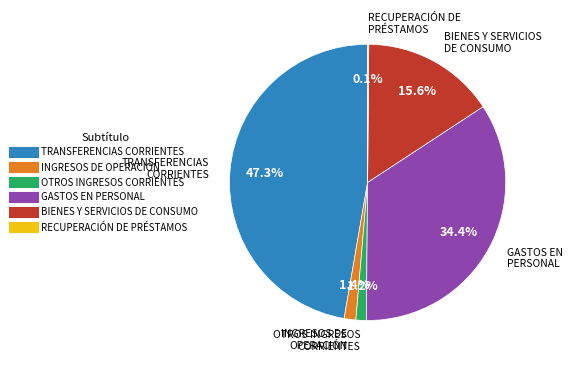

The BIENES Y SERVICIOS DE CONSUMO slice represents 16% of the pie. True or false?

True